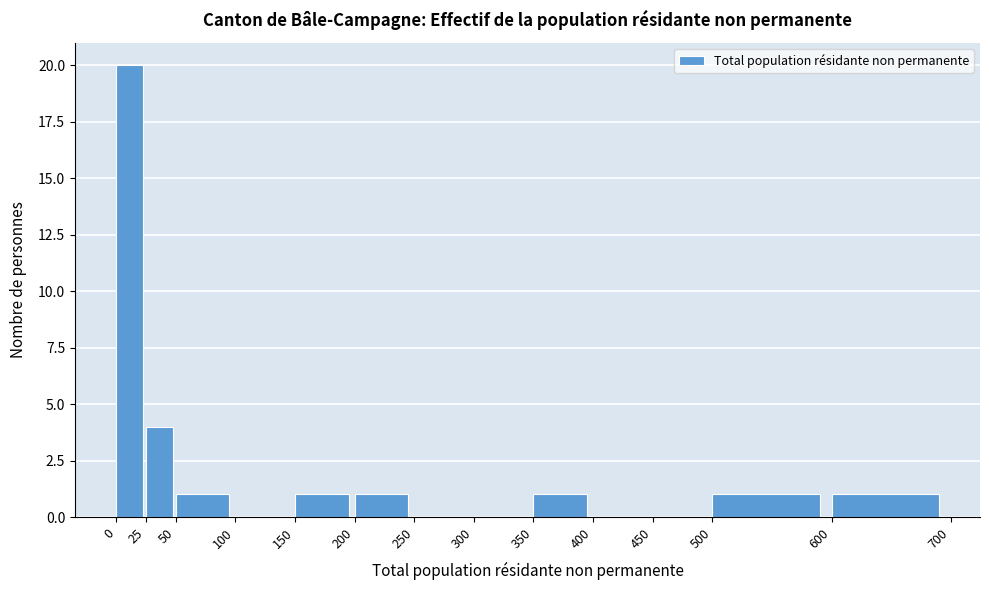

Which range on the x-axis has the tallest bar?

0 to 25